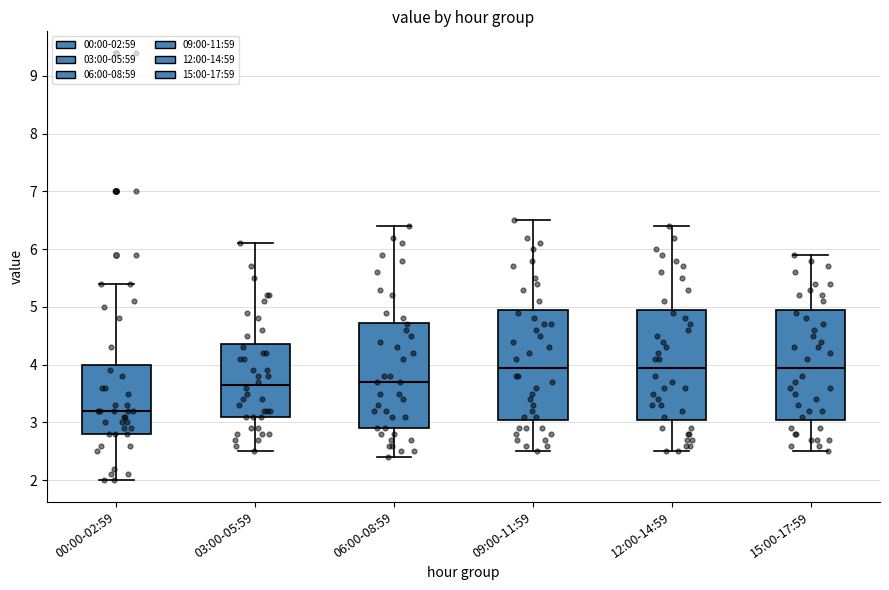

Which box's median line is the lowest?

00:00-02:59